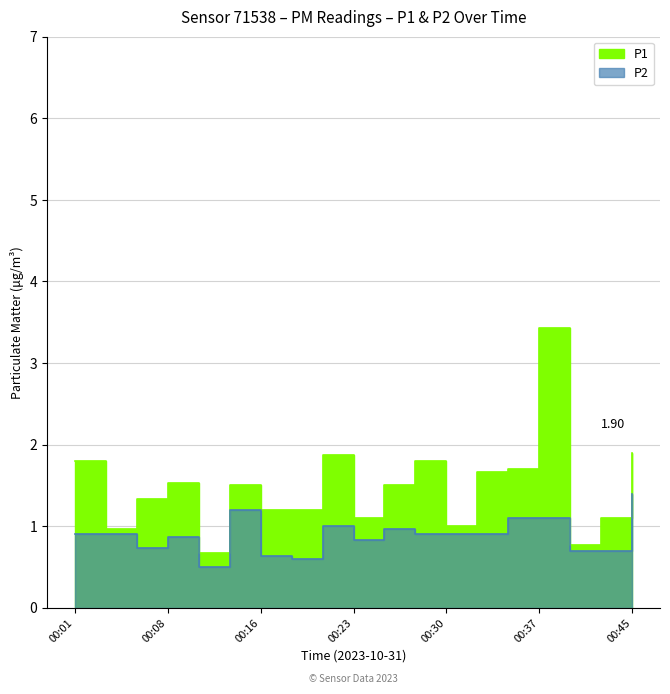

True or false: P2 and P1 intersect in this chart.

False